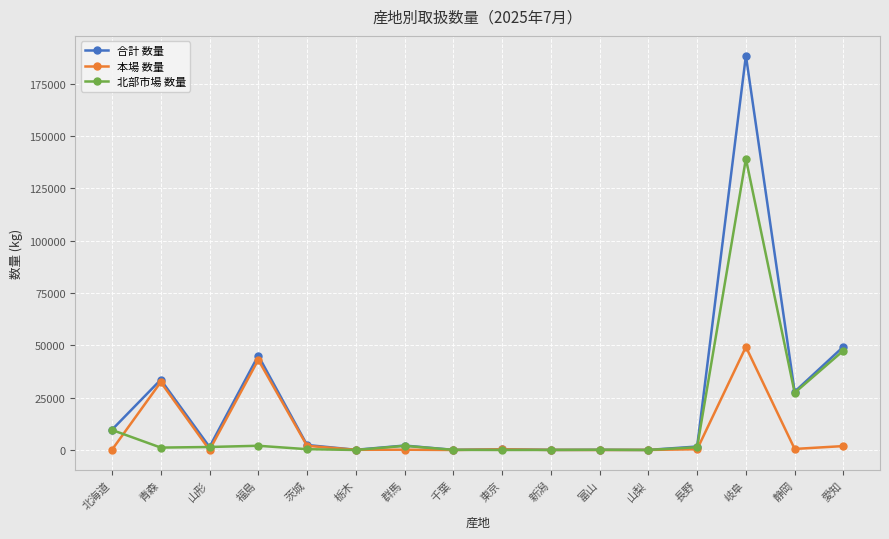

Between 山形 and 福島, which series saw the biggest shift?

合計 数量